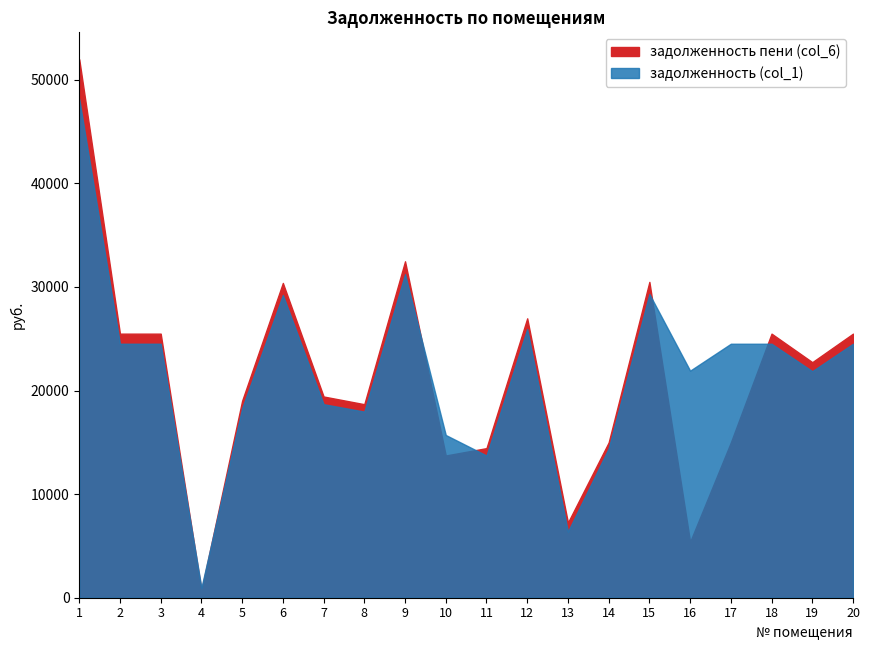

Reading left to right, list all the values displayed in this chart.

задолженность (col_1): 1=48142.9	2=24519.0	3=24519.0	4=964.6	5=18291.2	6=29226.6	7=18683.5	8=17967.7	9=31237.2	10=15709.5	11=13727.3	12=25941.0	13=6385.9	14=14417.2	15=29324.8	16=21920.0	17=24519.0	18=24519.0	19=21870.9	20=24519.0
задолженность пени (col_6): 1=51984.4	2=25494.0	3=25494.0	4=723.5	5=19018.5	6=30388.8	7=19426.5	8=18682.2	9=32479.4	10=13730.3	11=14441.8	12=26972.6	13=7257.5	14=14990.5	15=30490.9	16=5395.7	17=14990.5	18=25494.0	19=22740.6	20=25494.0